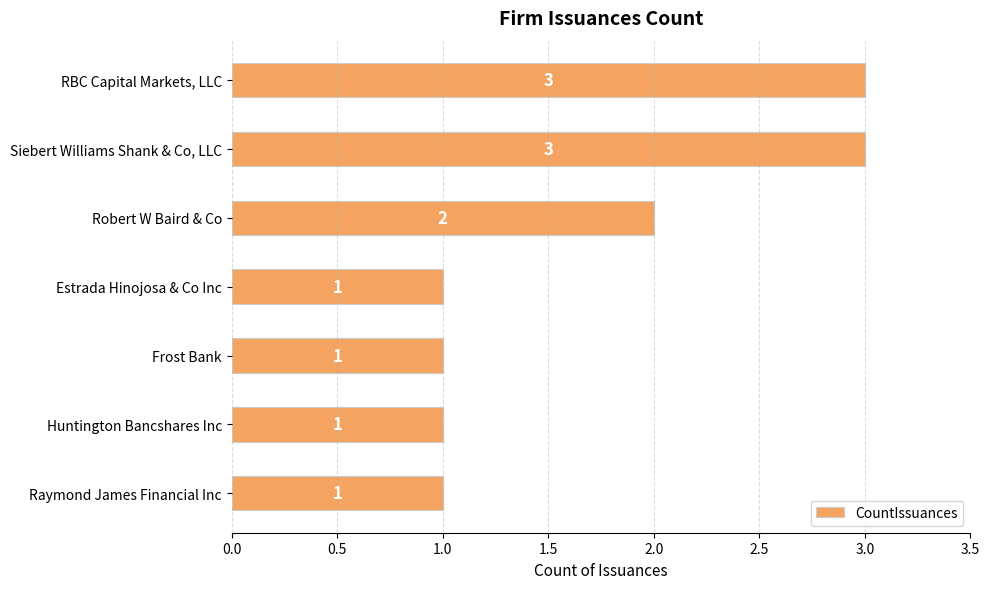

What is the greatest value displayed?

3